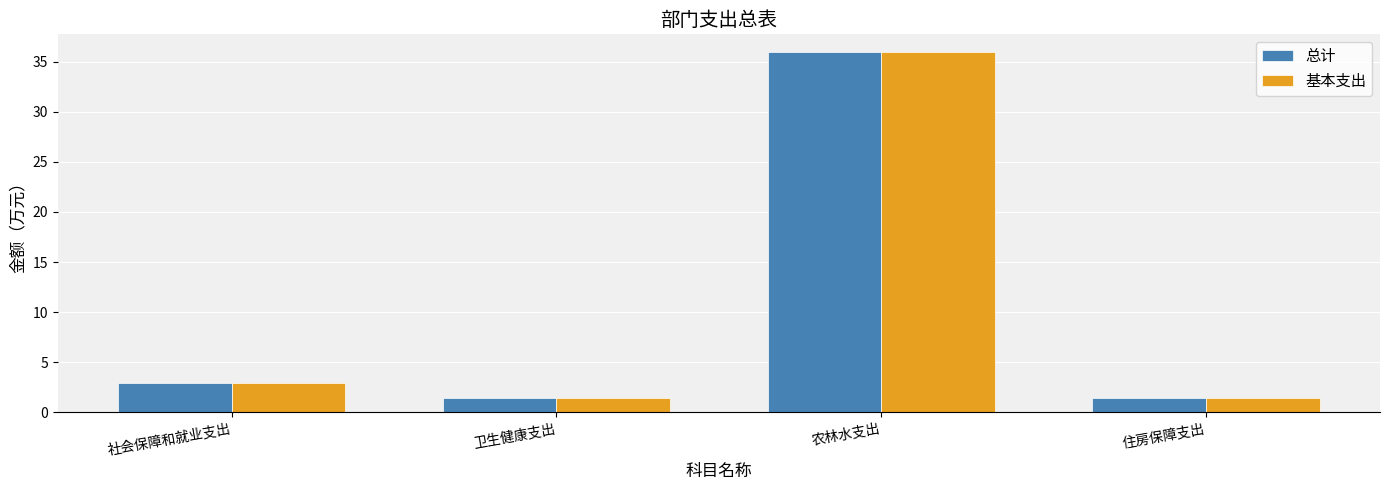

Is the value of 总计 at 社会保障和就业支出 greater than the value of 基本支出 at 住房保障支出?

Yes